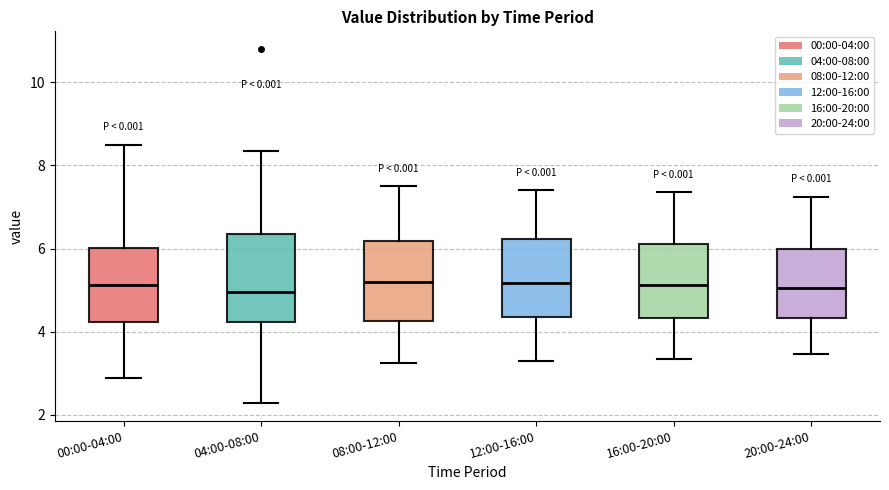

Reading left to right, transcribe this box plot: for each box, give where its median line is, the range the box spans, and where its two whiskers end, as read against the y-axis. The values are not printed on the chart, so give them approximately, as read against the axis.

00:00-04:00: median 5.2, box 4.2 to 6.0, whiskers 2.8 to 8.6
04:00-08:00: median 5.0, box 4.2 to 6.4, whiskers 2.2 to 8.4
08:00-12:00: median 5.2, box 4.2 to 6.2, whiskers 3.2 to 7.6
12:00-16:00: median 5.2, box 4.4 to 6.2, whiskers 3.4 to 7.4
16:00-20:00: median 5.2, box 4.4 to 6.2, whiskers 3.4 to 7.4
20:00-24:00: median 5.0, box 4.4 to 6.0, whiskers 3.4 to 7.2